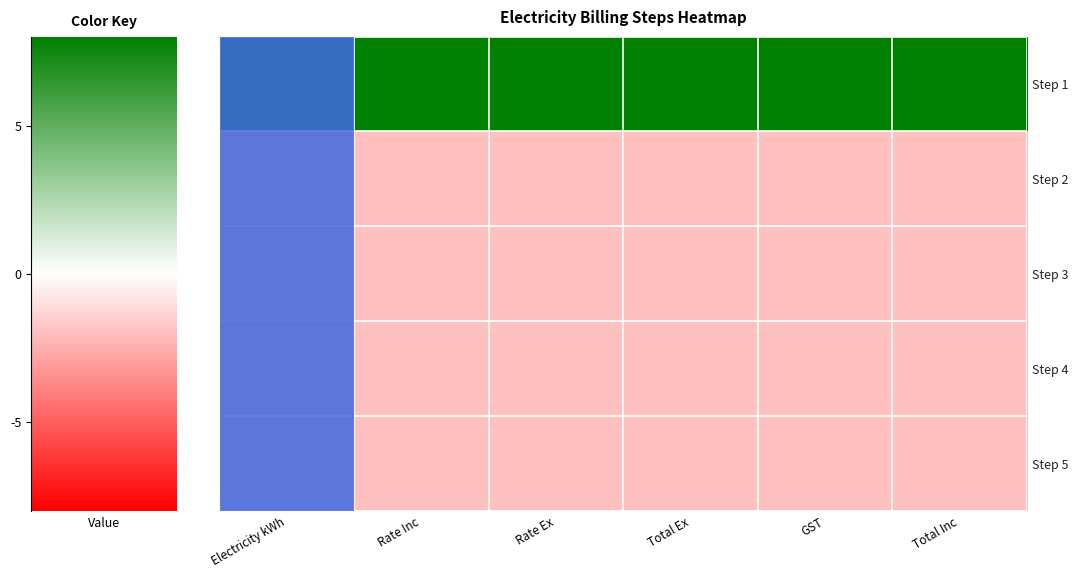

Which series has the widest spread of values?

Step 1